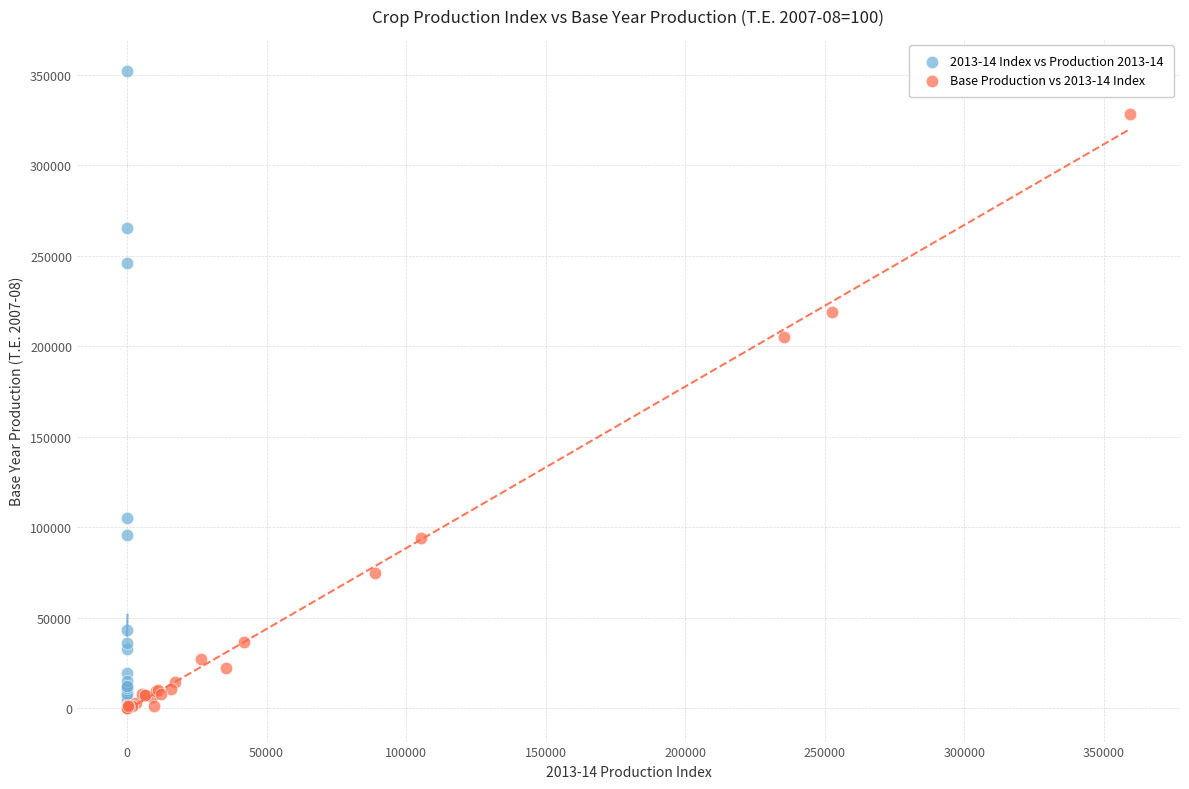

Which series has the widest spread of Y values?

2013-14 Index vs Production 2013-14